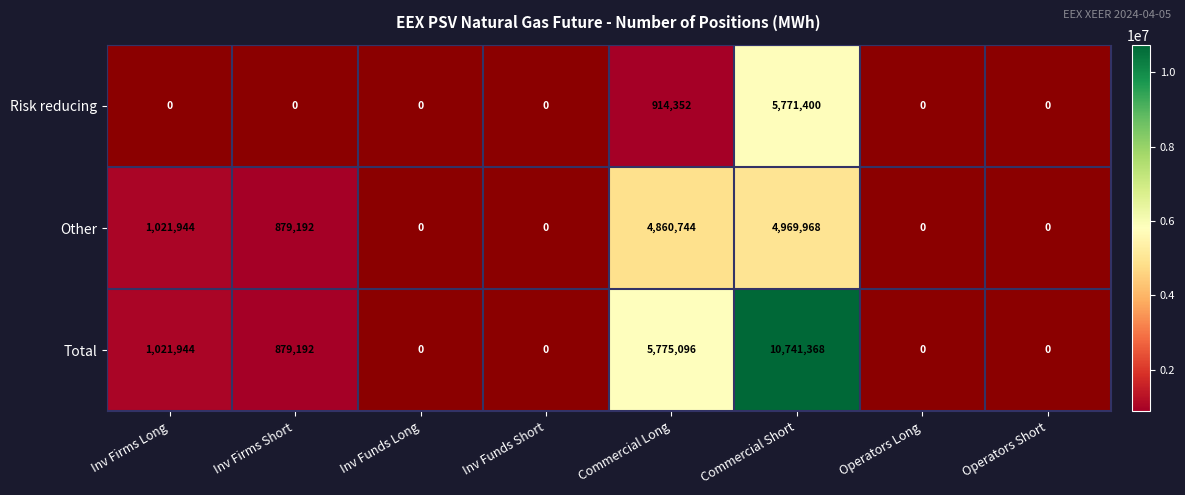

Is it true that Risk reducing equals 1596328.7 at Commercial Short?

False